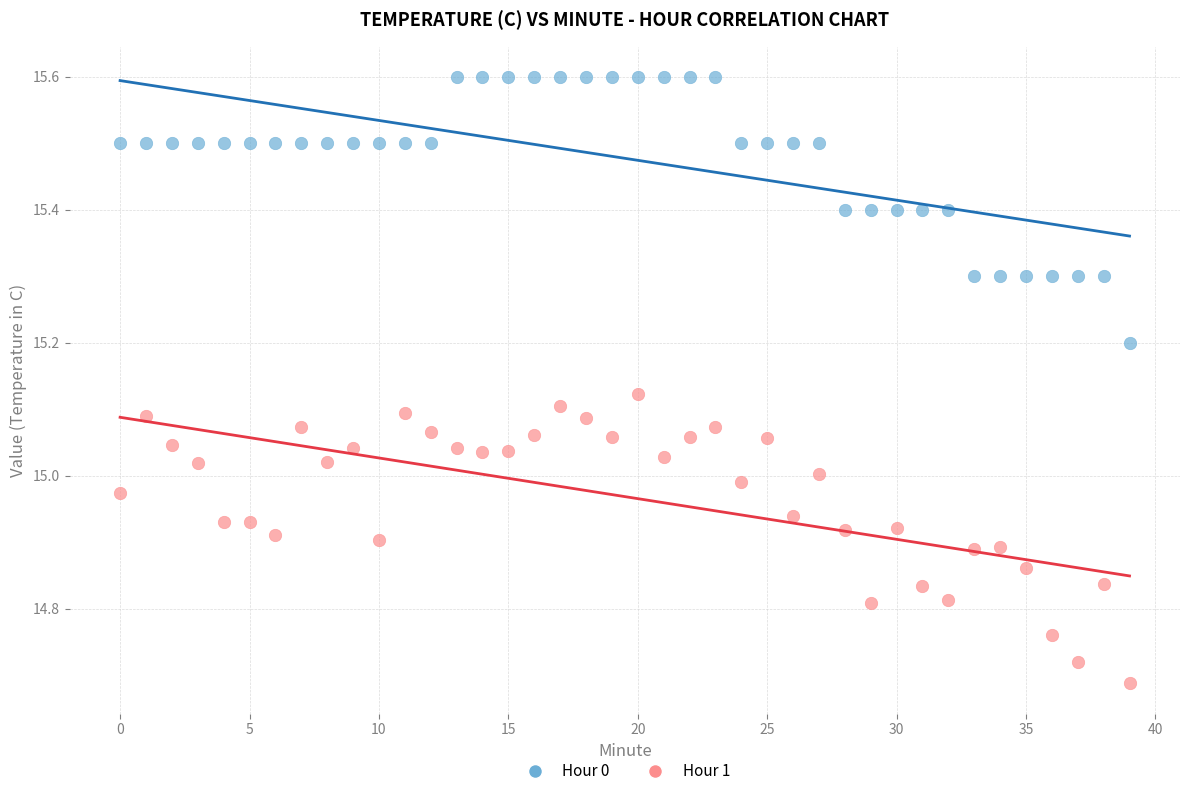

Which series contains the highest Y value?

Hour 0